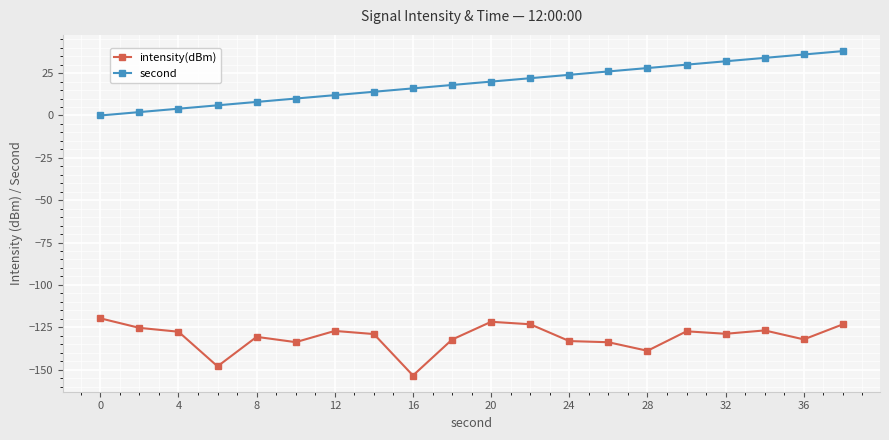

True or false: intensity(dBm) has more than 1 points higher than both neighbors.

True